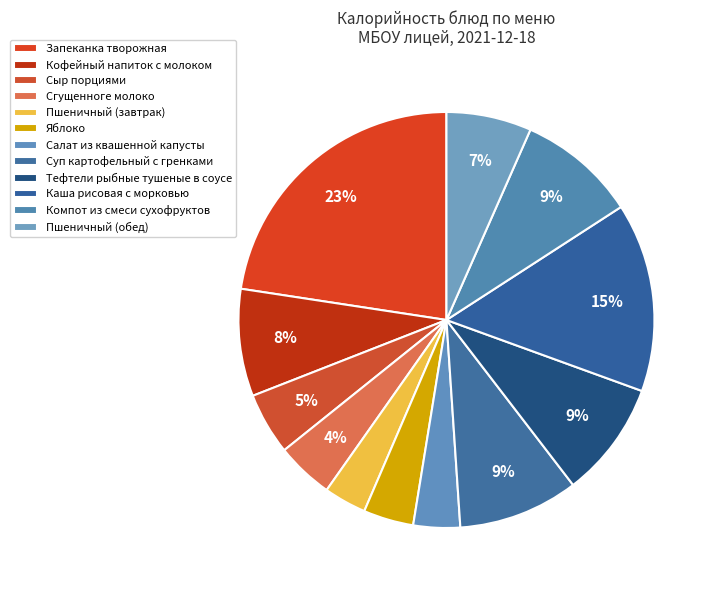

To the nearest percent, what percentage of the pie is Запеканка творожная?

23%